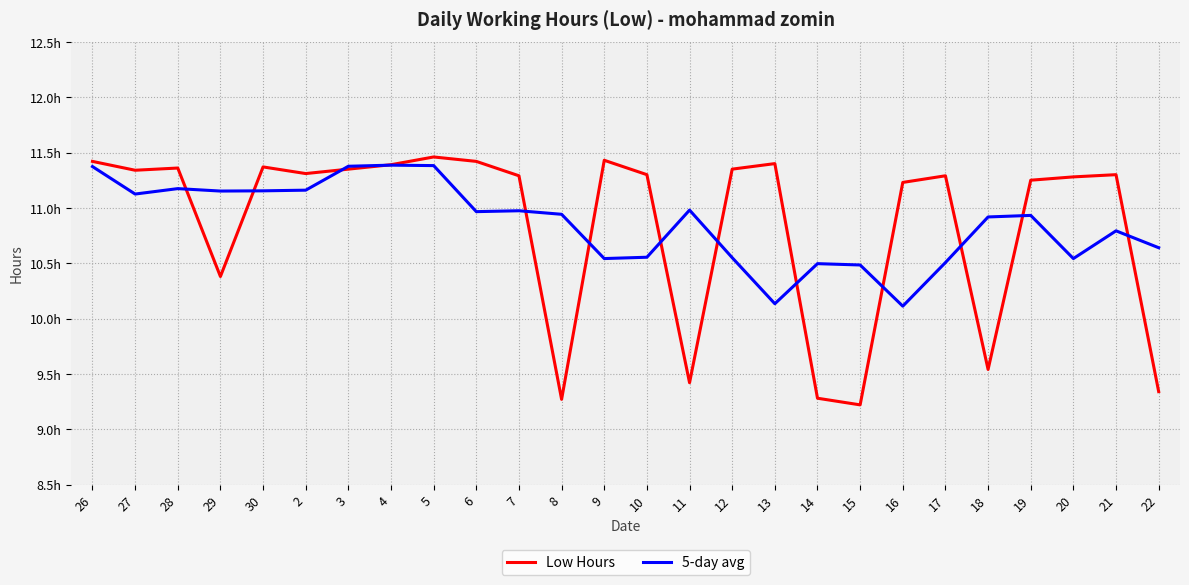

What value does the Low Hours series have at 20?

11.3